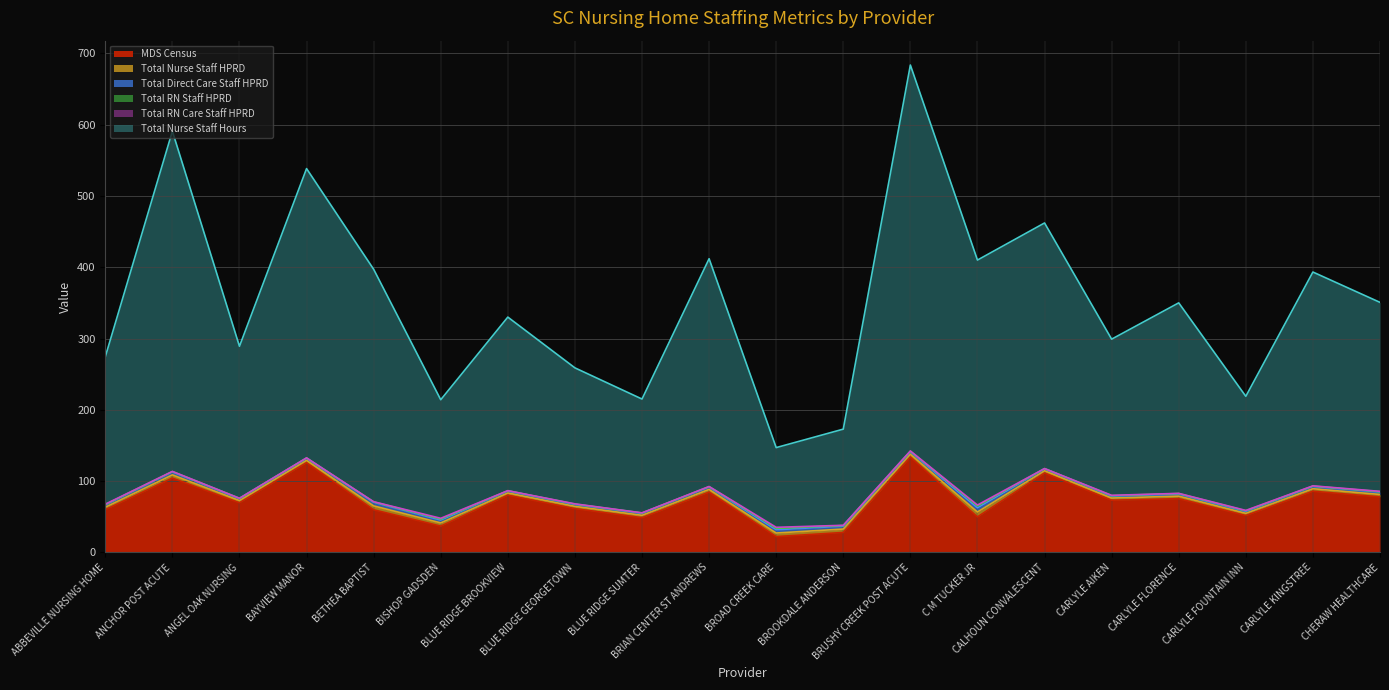

At which label does MDS Census first exceed 73?

ANCHOR POST ACUTE